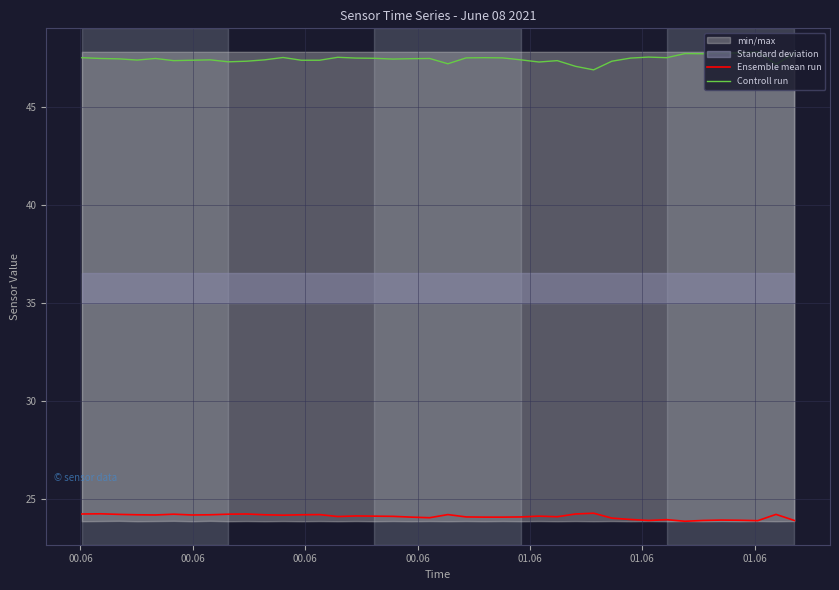

What is the highest value of the Controll run series?

47.8